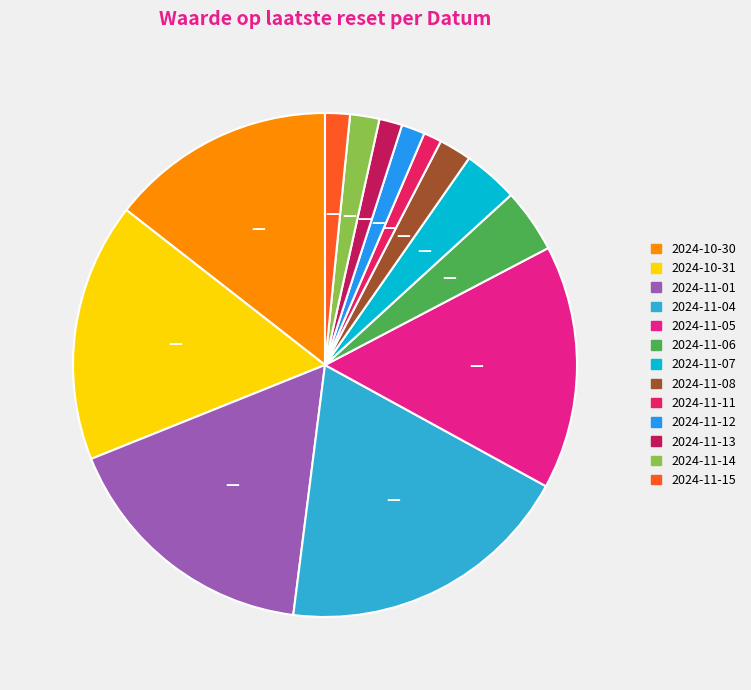

Between 2024-11-06 and 2024-11-08, which is larger?

2024-11-06